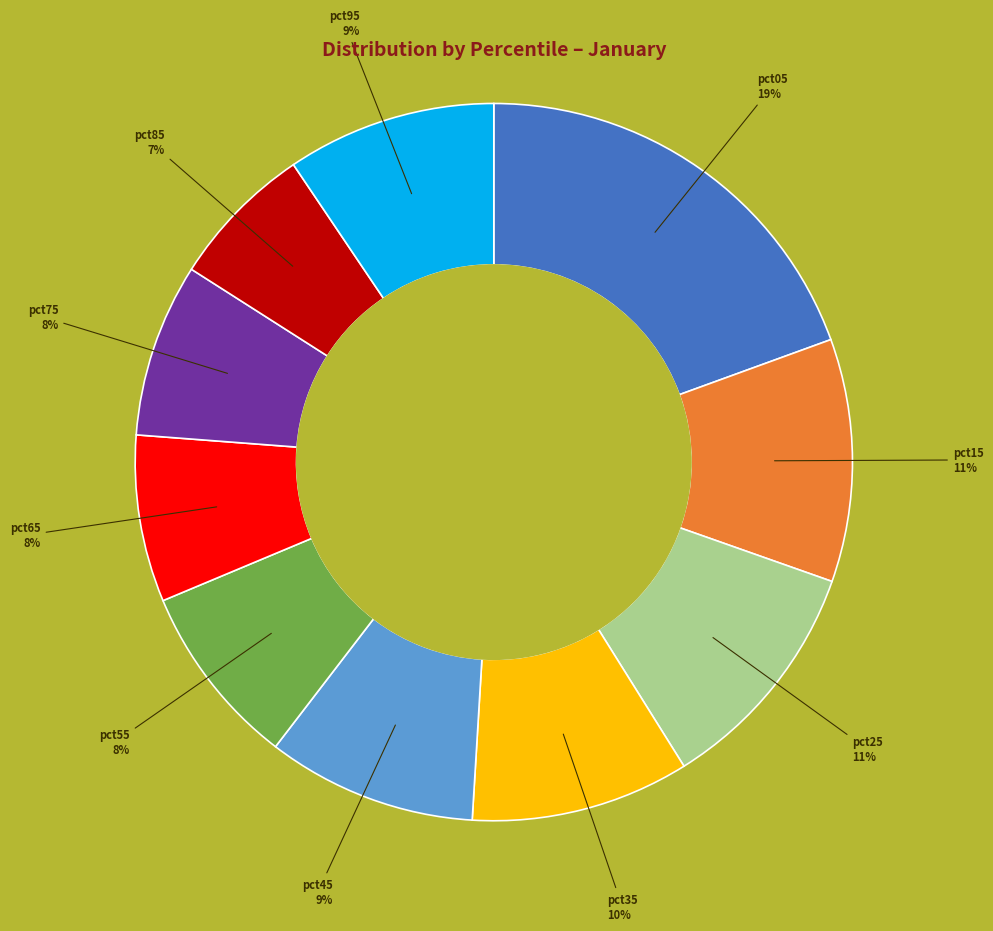

Is there any slice that represents more than half of the pie?

No